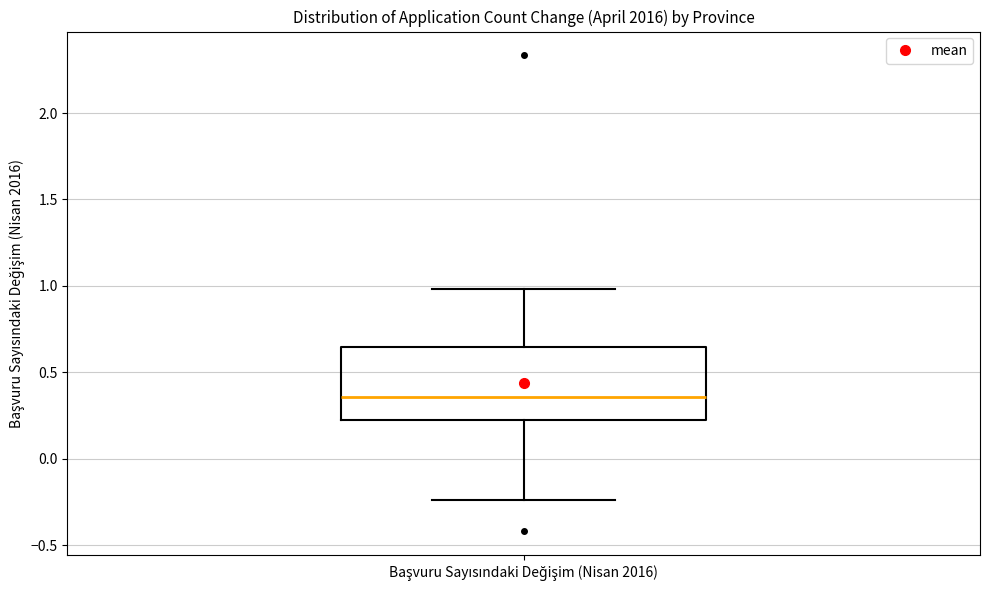

Transcribe this box plot: give where the median line is, the range the box spans, and where the two whiskers end, as read against the y-axis. The values are not printed on the chart, so give them approximately, as read against the axis.

median 0.35, box 0.20 to 0.65, whiskers -0.25 to 1.00